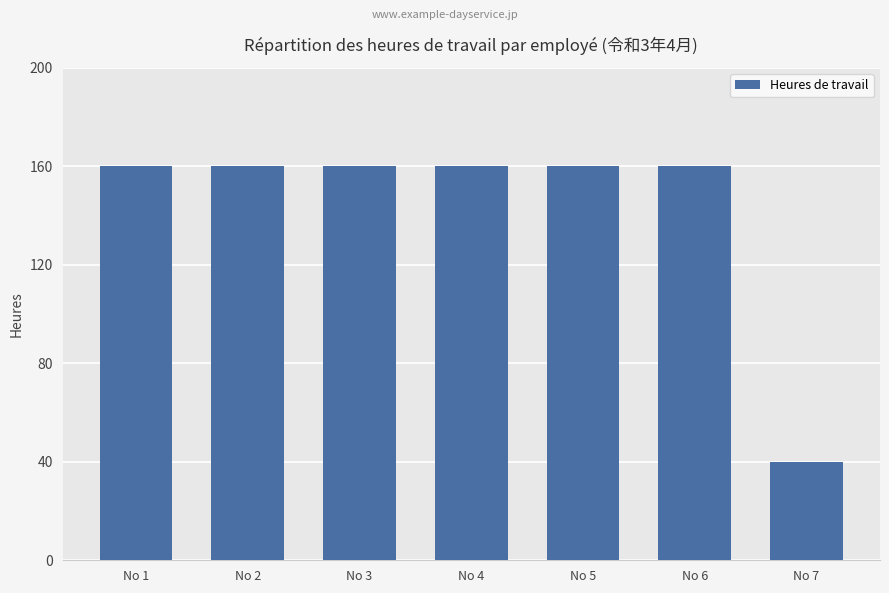

True or false: the data shows 160 at No 1.

True